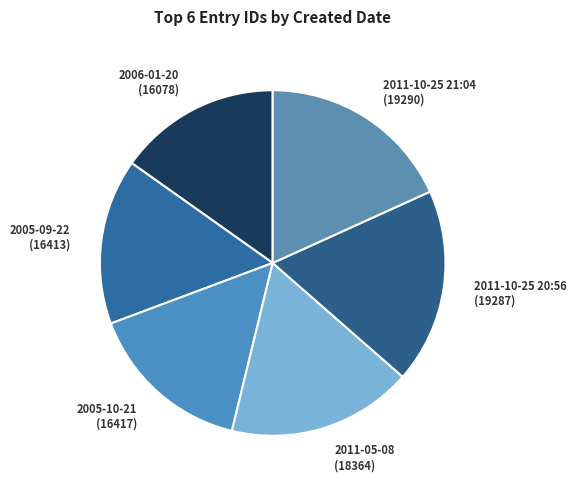

What is the ratio of the value at 2006-01-20 to the value at 2005-10-21?

1.0